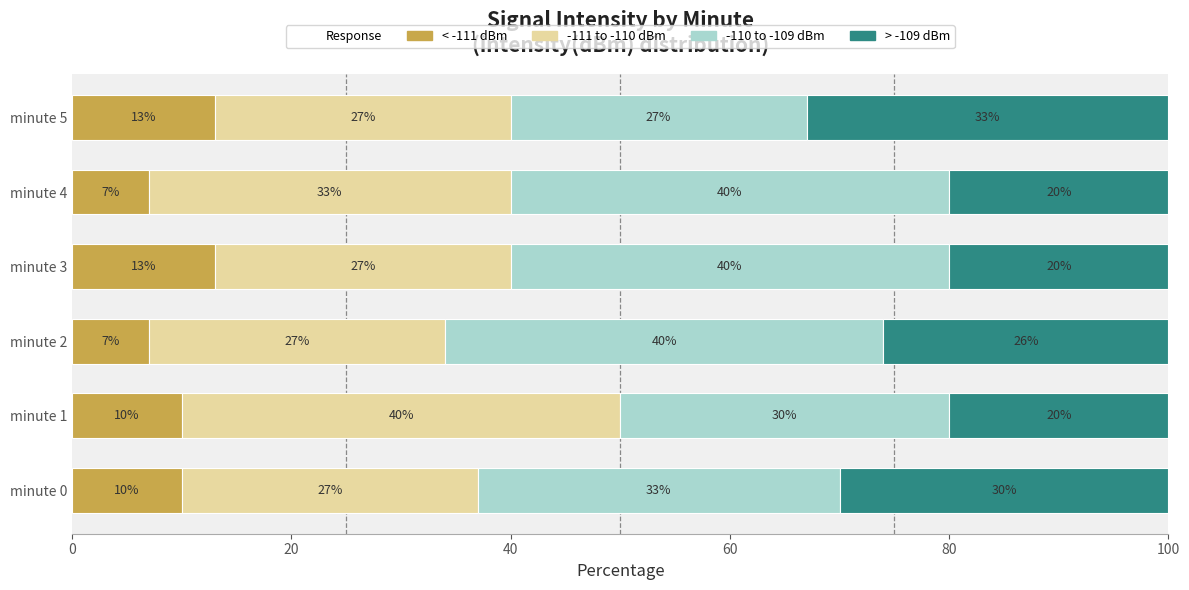

What is the total value across all series at minute 2?

100